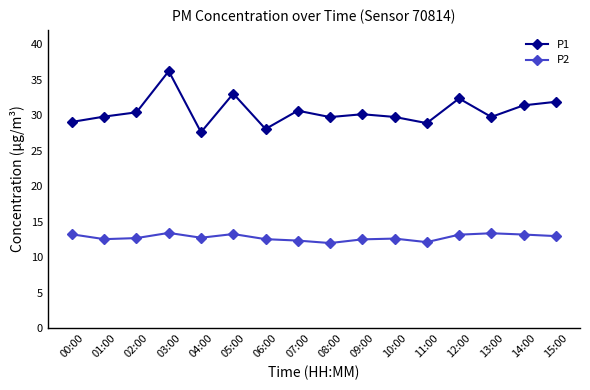

At how many categories does at least one series exceed 19?

16